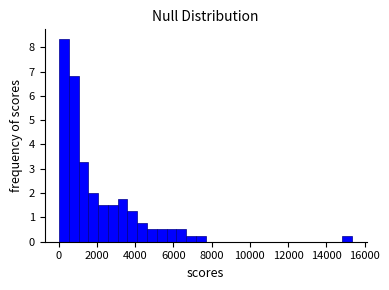

Read against the x-axis, roughly where is the centre of the tallest bar?

200